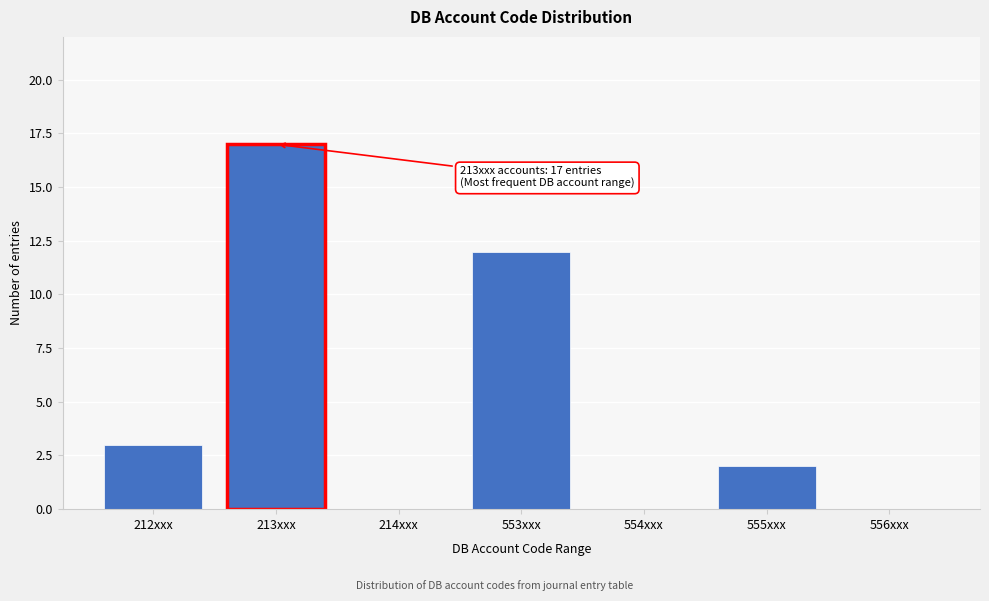

Reading left to right, list all the values displayed in this chart.

212xxx=3	213xxx=17	214xxx=0	553xxx=12	554xxx=0	555xxx=2	556xxx=0